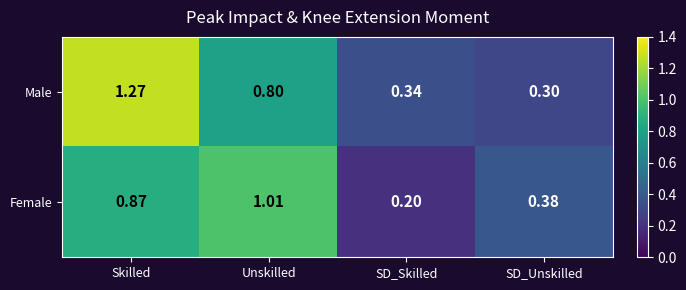

Where is Male nearest to the value 0?

SD_Unskilled